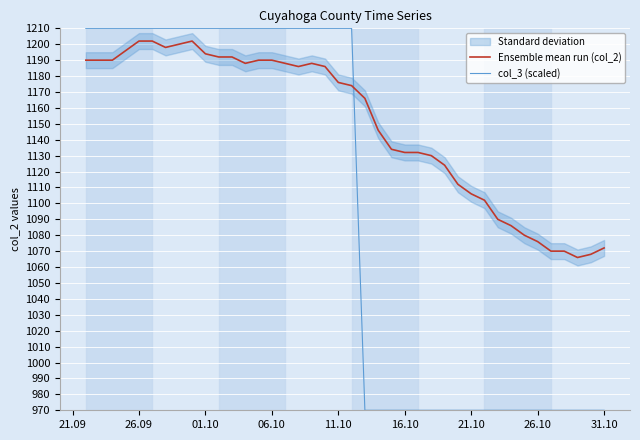

True or false: Ensemble mean run (col_2) has a value of 311 at 16.10.

False